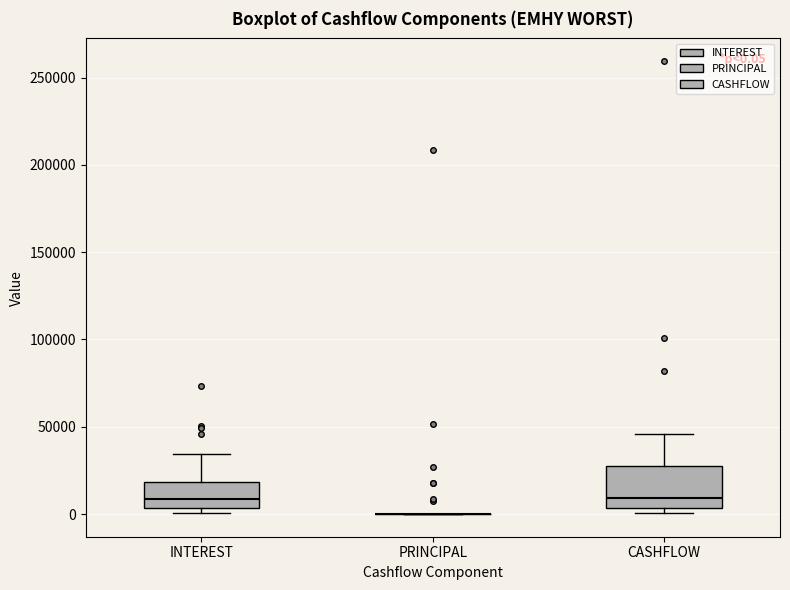

Comparing the boxes themselves (not the whiskers), which one is the tallest?

CASHFLOW